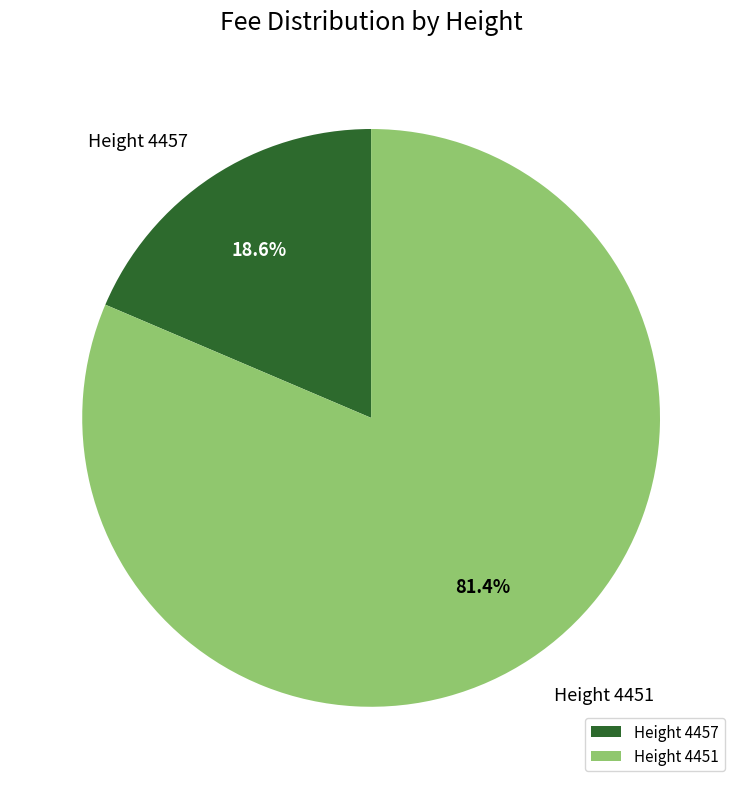

Does any single category account for the majority?

Yes